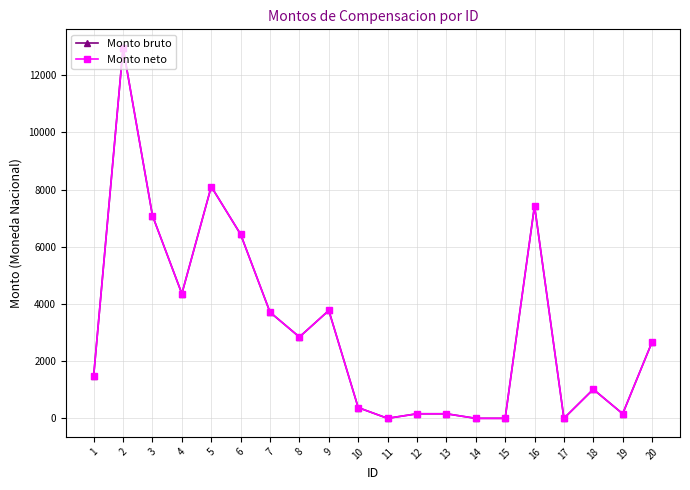

Does the chart have visible grid lines?

Yes